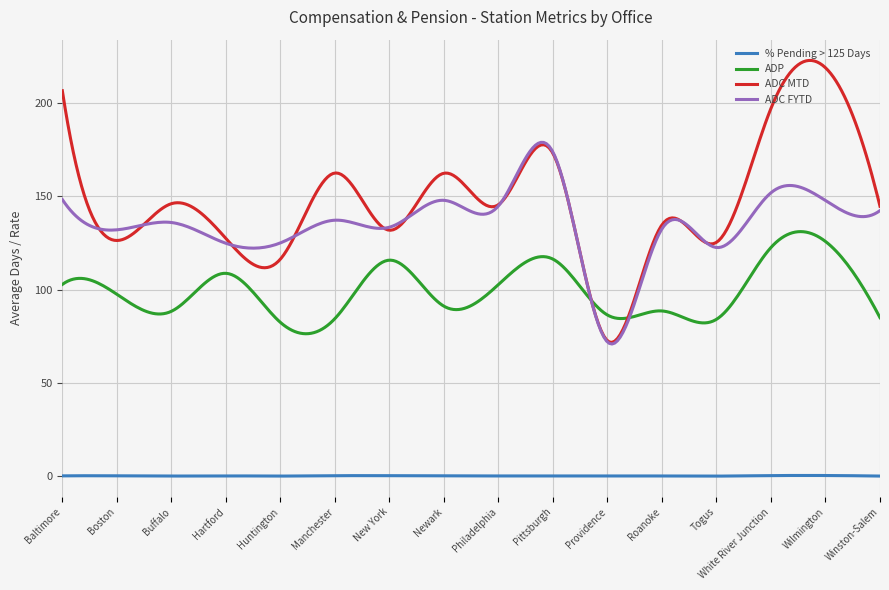

True or false: ADC FYTD and % Pending > 125 Days cross at least once.

False